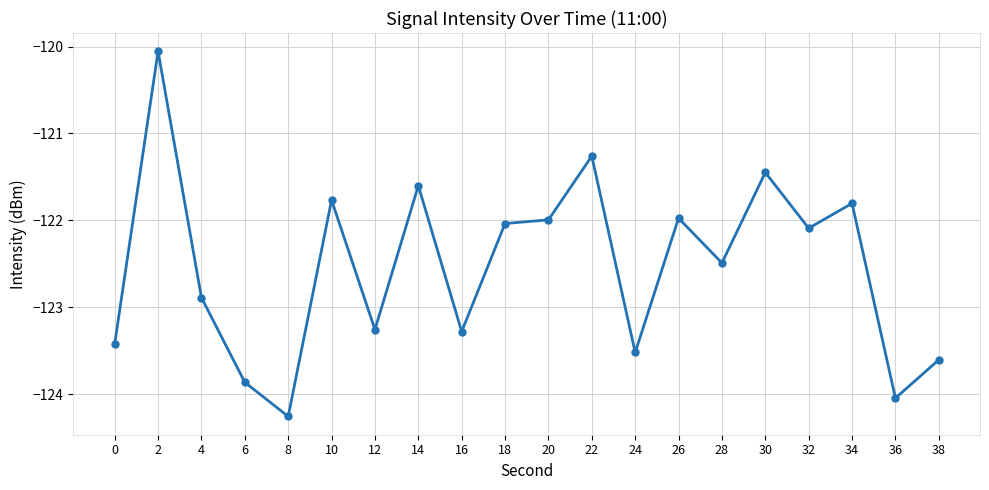

Between 14 and 26, which is larger?

14